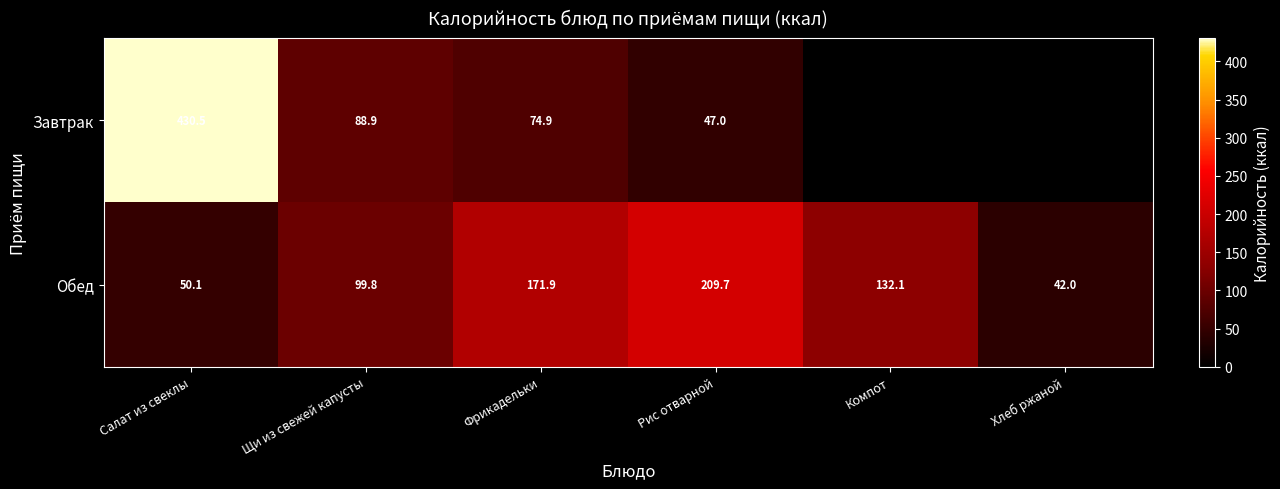

At which label is Обед closest to 125?

Компот